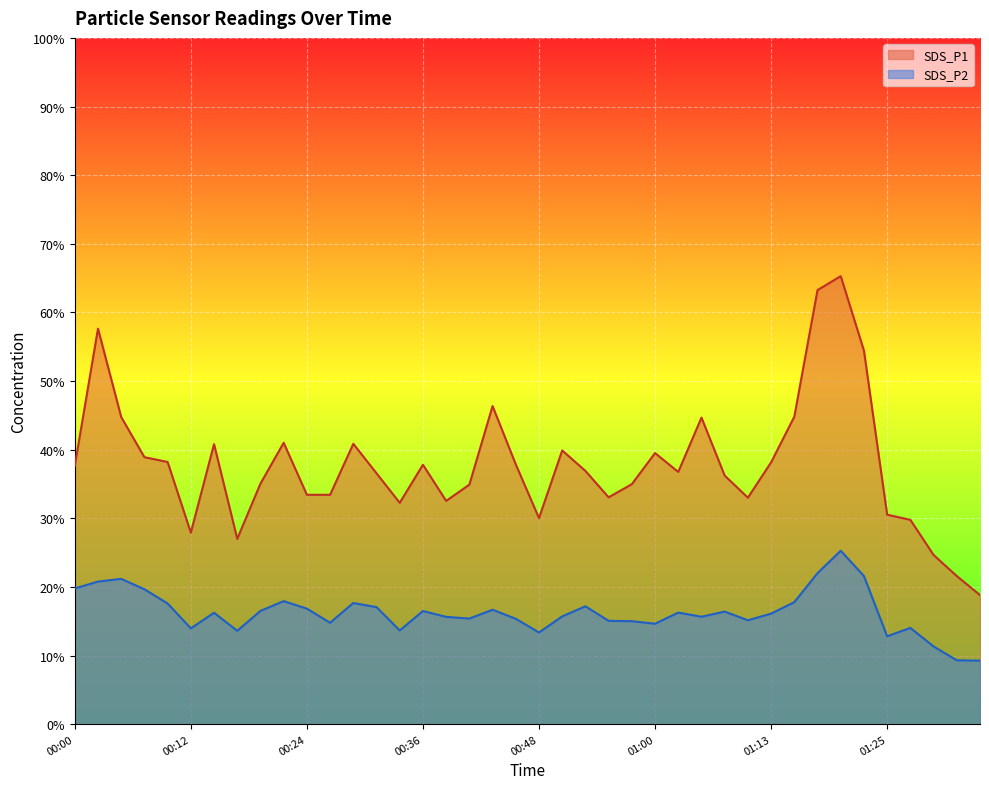

True or false: SDS_P2 and SDS_P1 cross at least once.

False